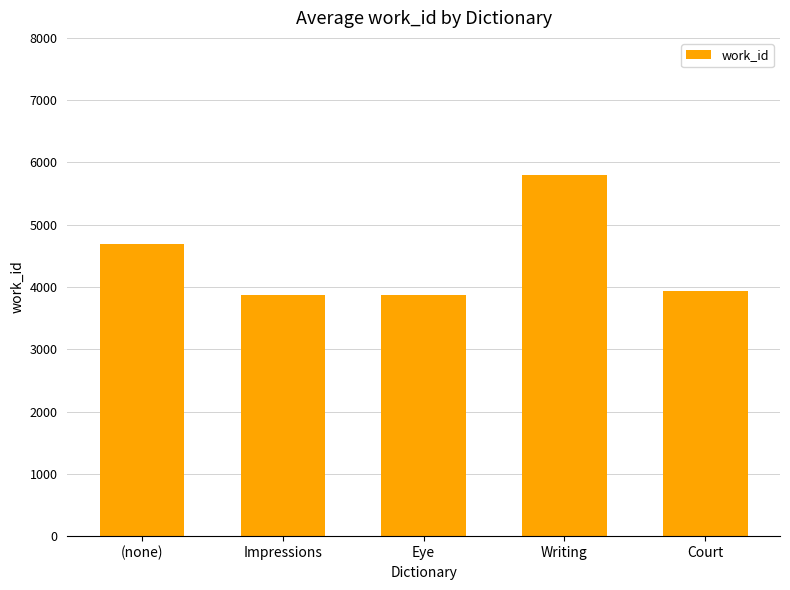

Reading left to right, list all the values displayed in this chart.

4684.3	3866.0	3866.0	5803.0	3939.0